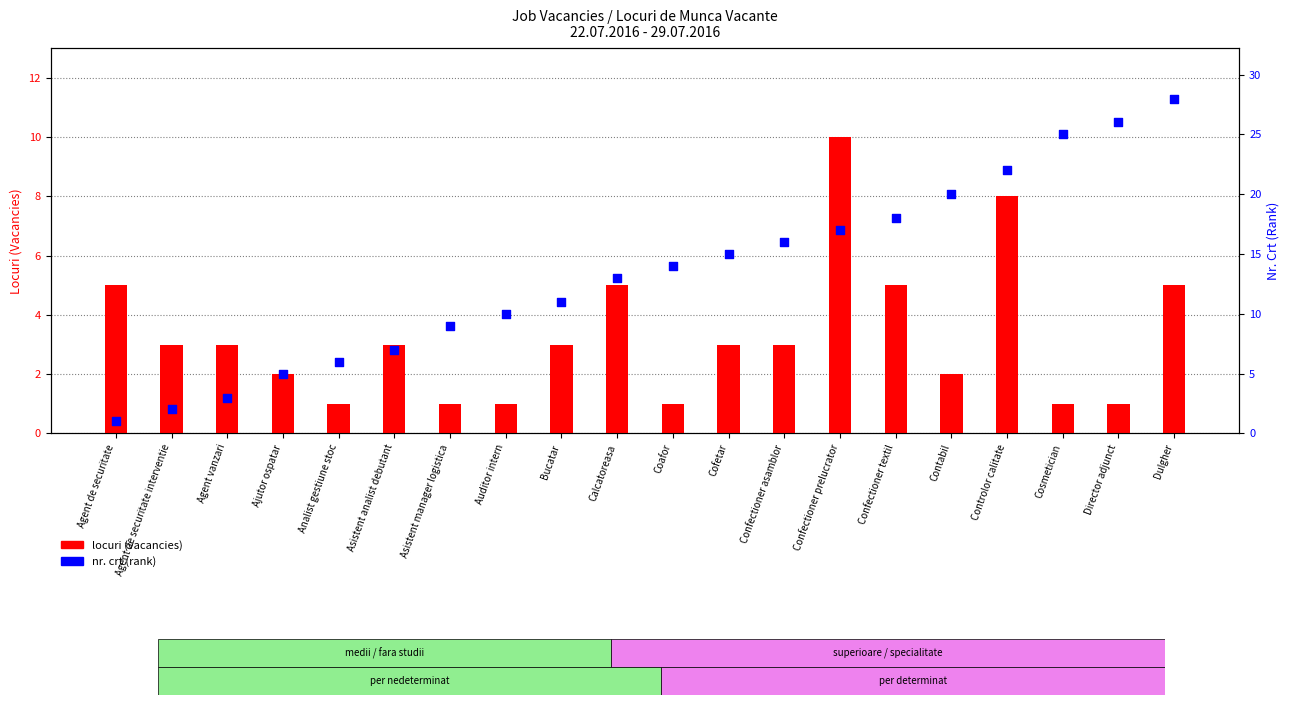

Which series contains the lowest Y value?

locuri (vacancies)